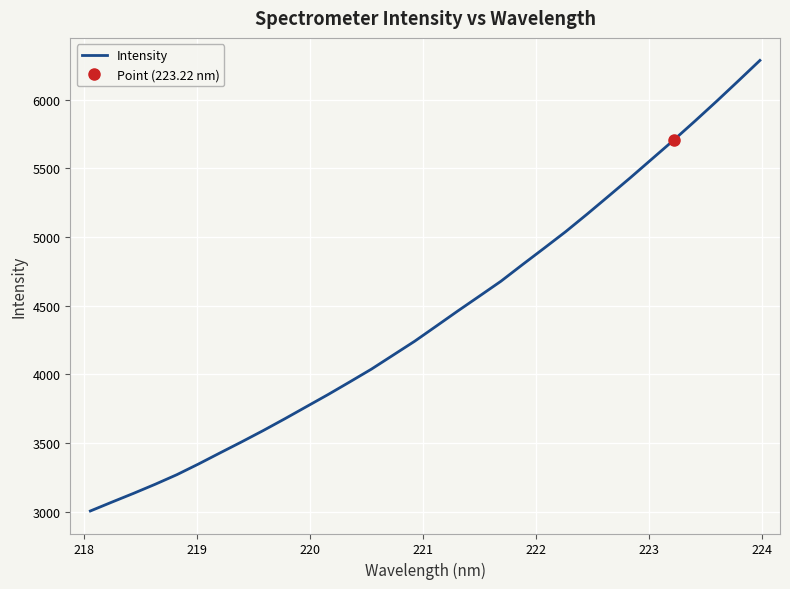

What is the maximum value for Intensity?

6287.5